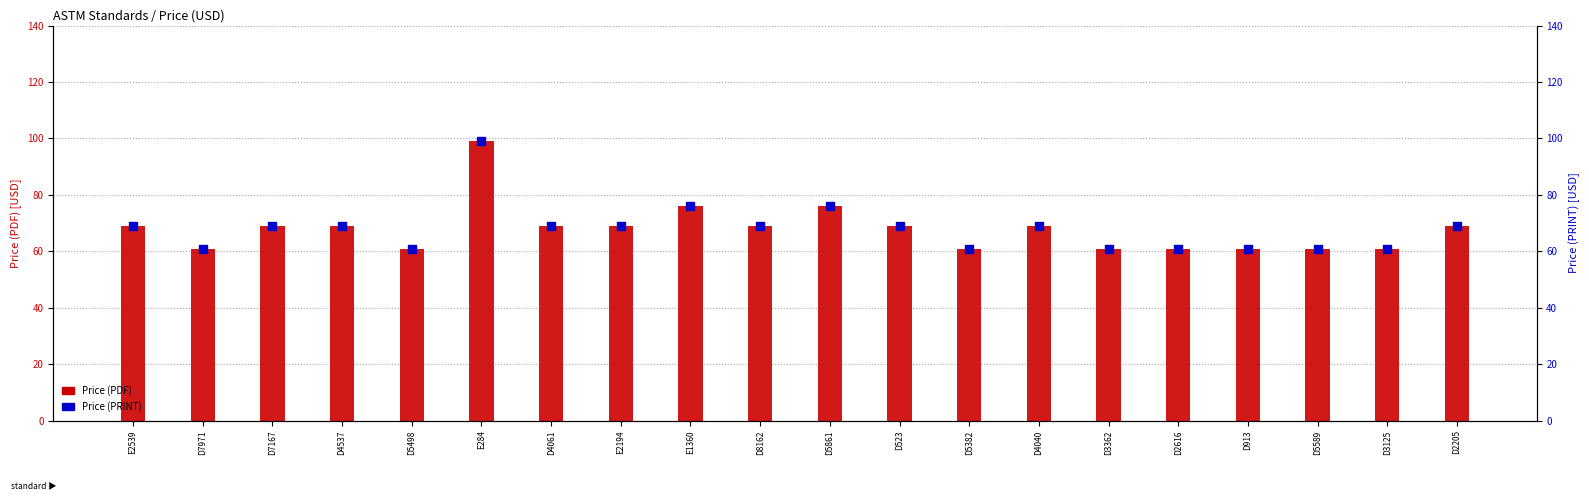

Which series contains the lowest Y value?

Price (PDF)